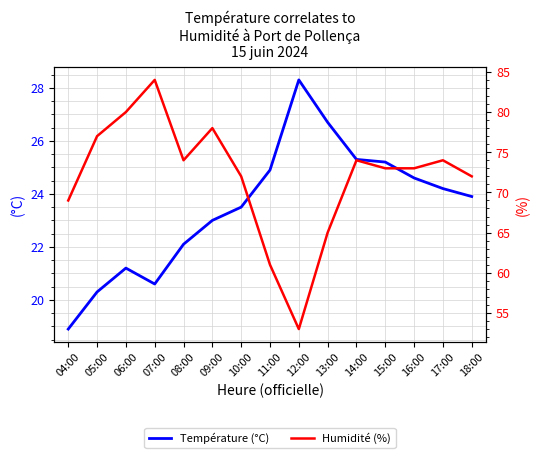

Rank the series at 13:00 from lowest to highest value.

Température (°C), Humidité (%)